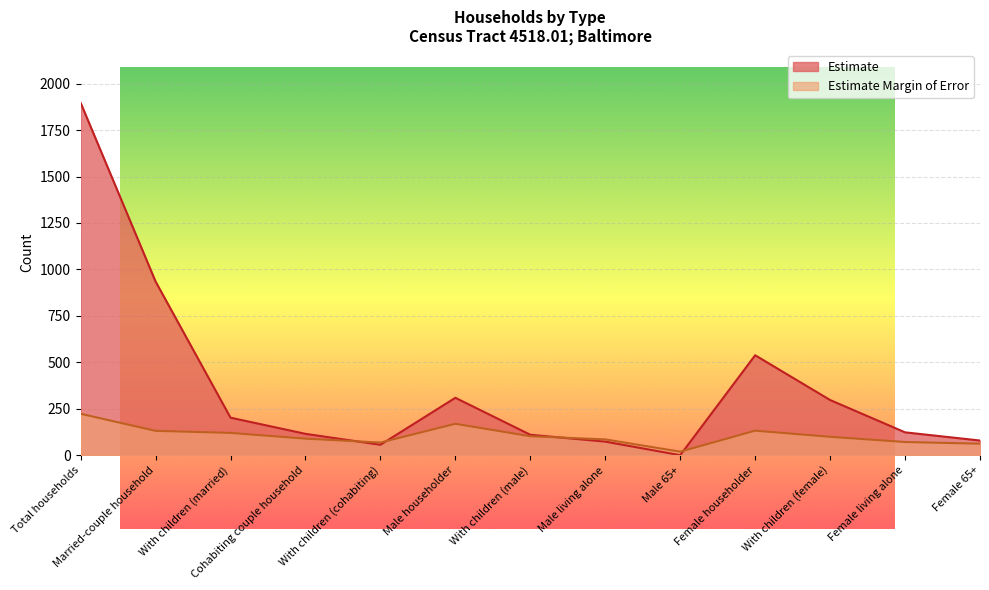

How many categories are shown in the chart?

13